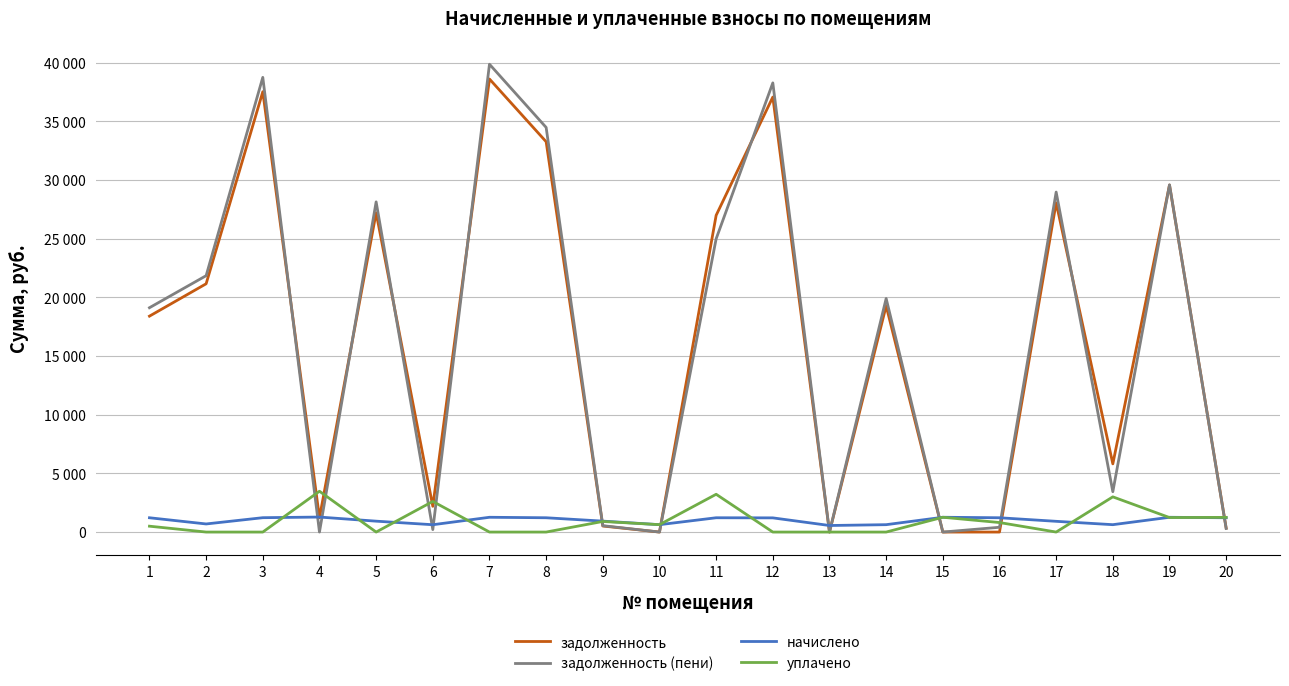

Which series changed the most between 2 and 6?

задолженность (пени)